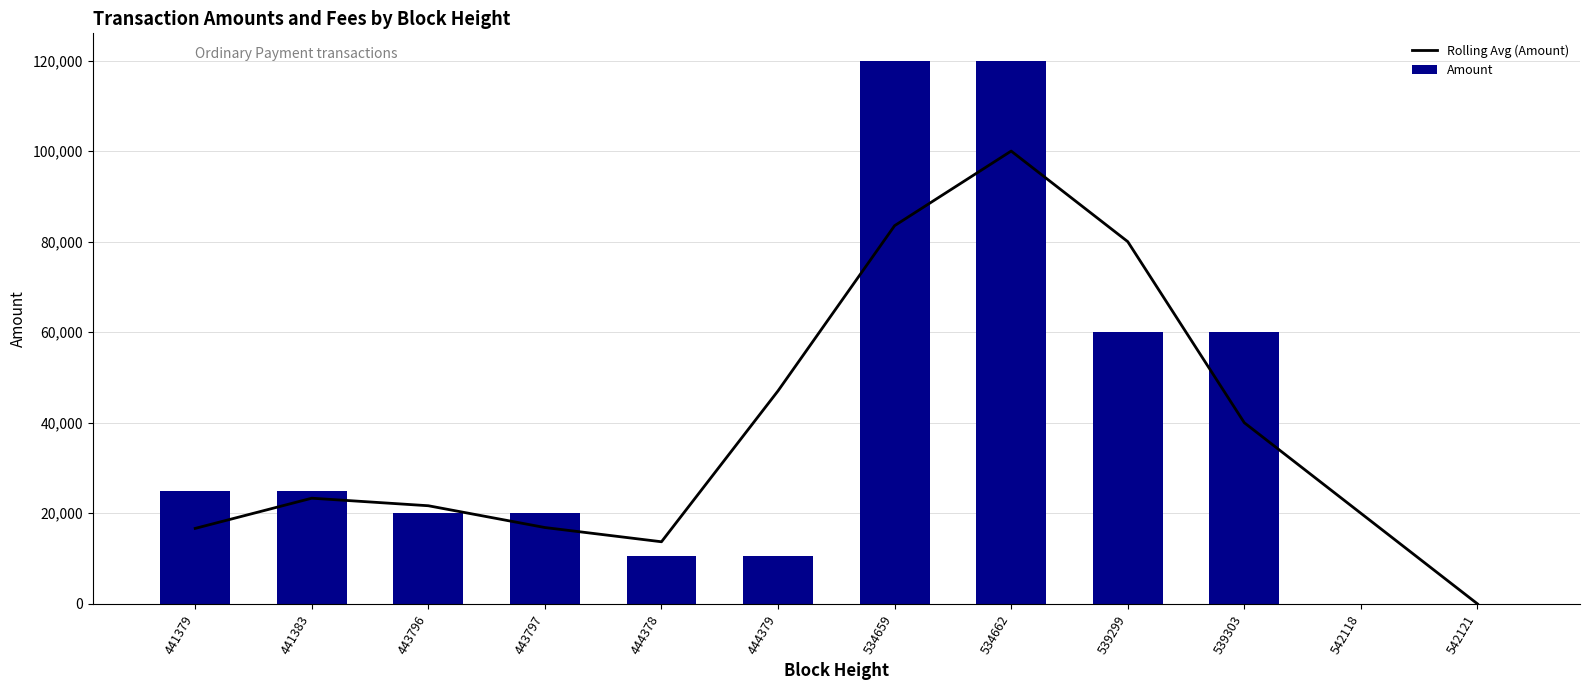

Rank the series by their maximum value, from lowest to highest.

Rolling Avg (Amount), Amount